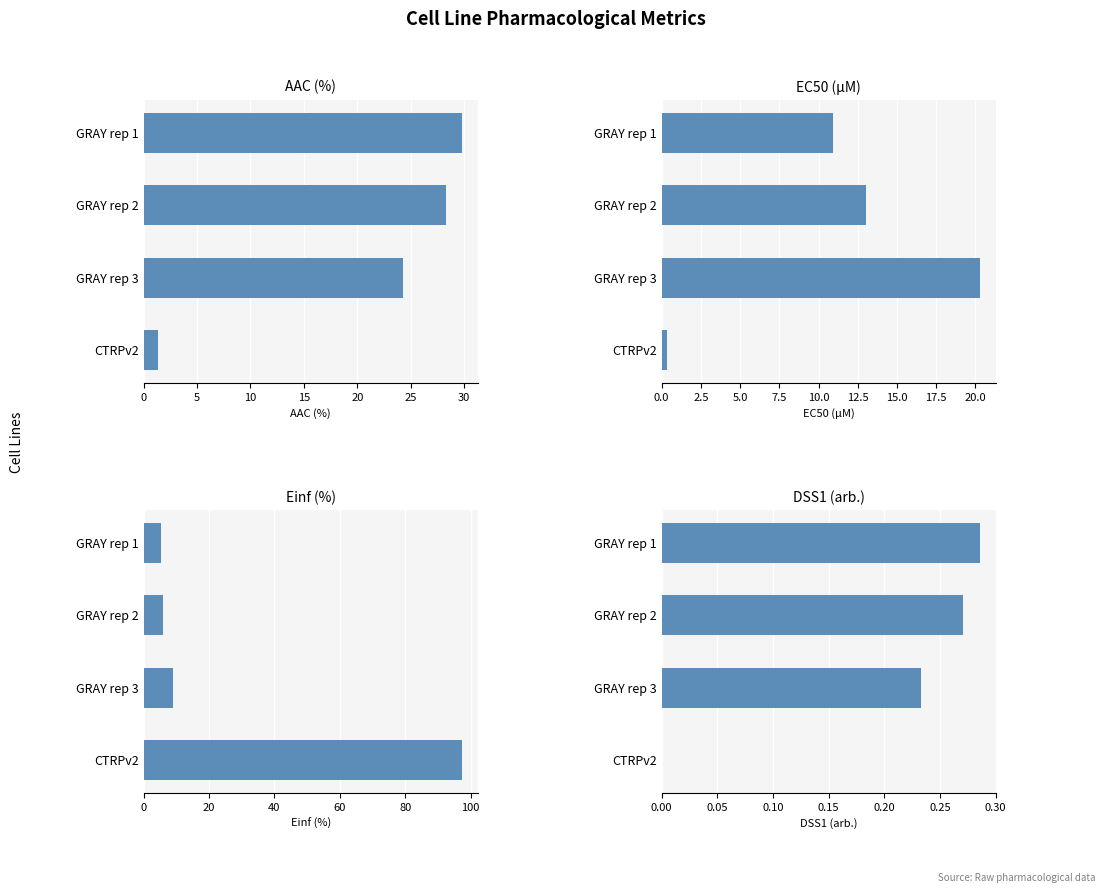

What is the difference between the maximum and second lowest values in the DSS1 (arb.) series?

0.1